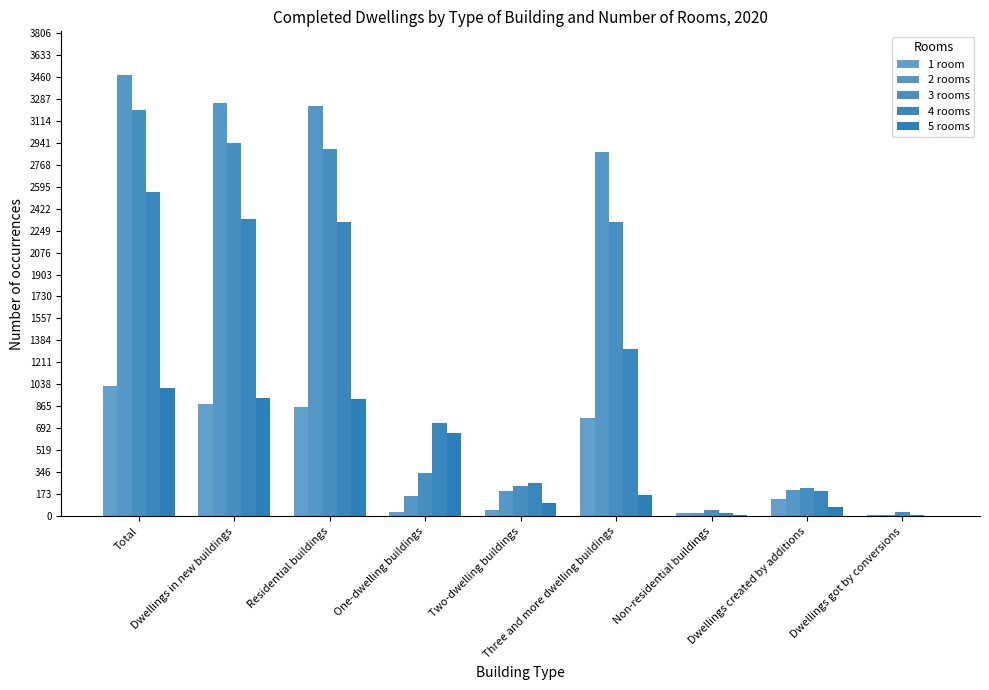

The value of 4 rooms at Dwellings got by conversions is 3. True or false?

False